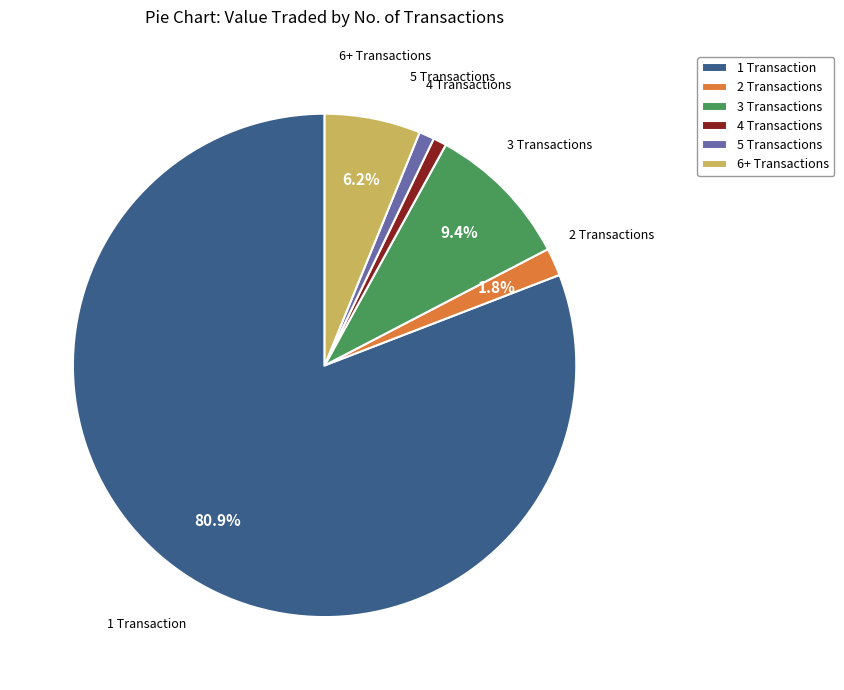

What is the largest slice in the pie chart?

1 Transaction